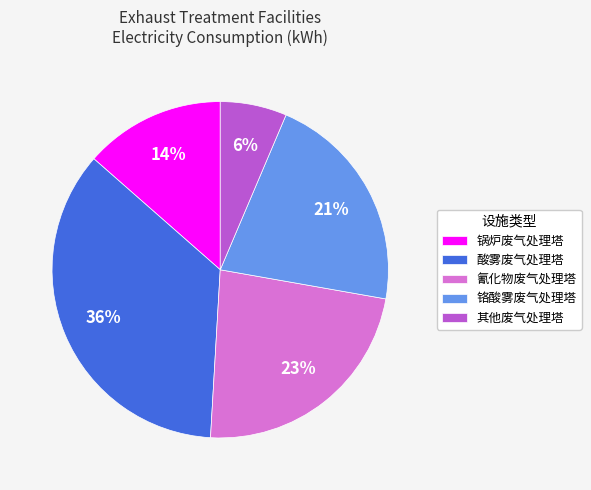

How many slices are in this pie chart?

5